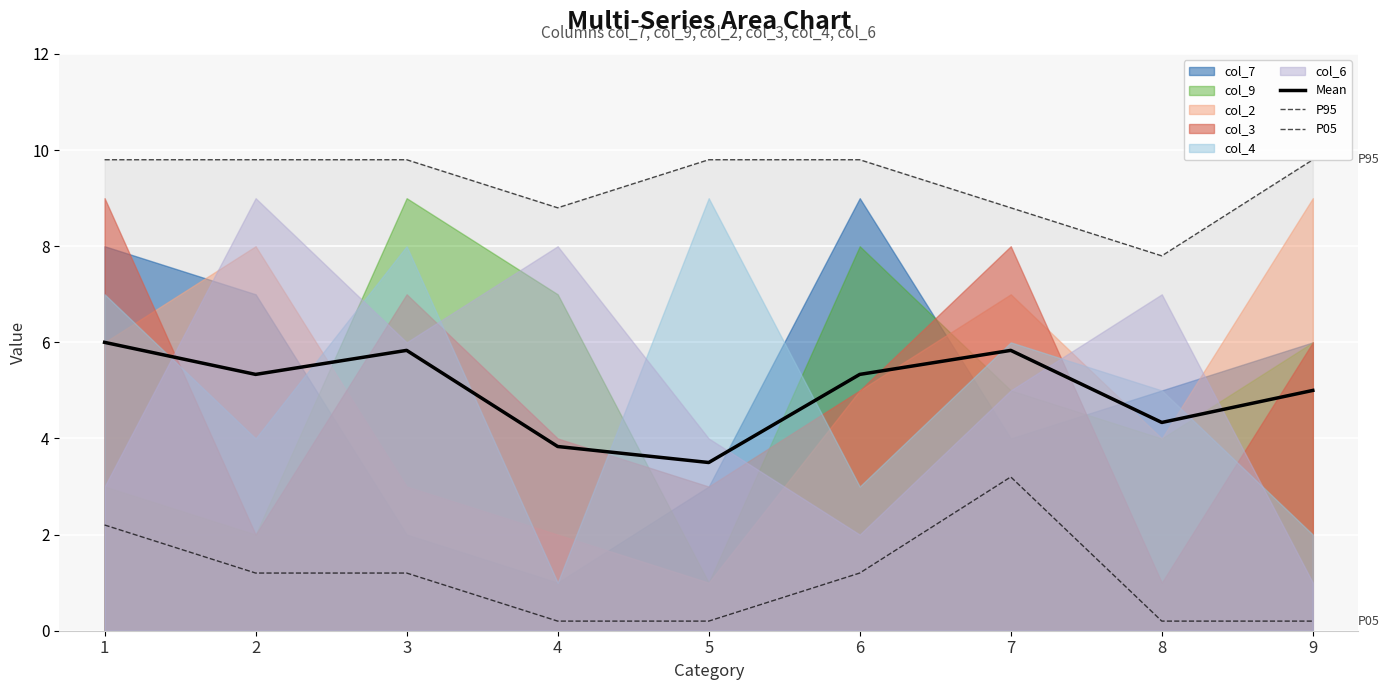

What is the highest value of the Mean series?

6.0